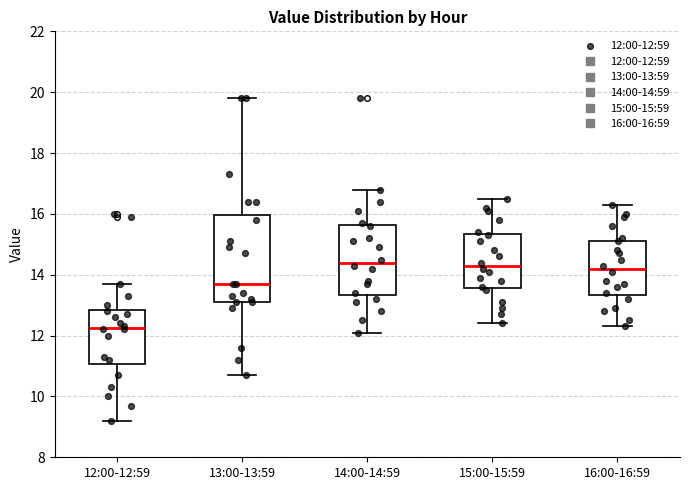

Where does the lower whisker of the box for 16:00-16:59 end on the y-axis? The values are not printed on the chart, so give them approximately, as read against the axis.

12.4